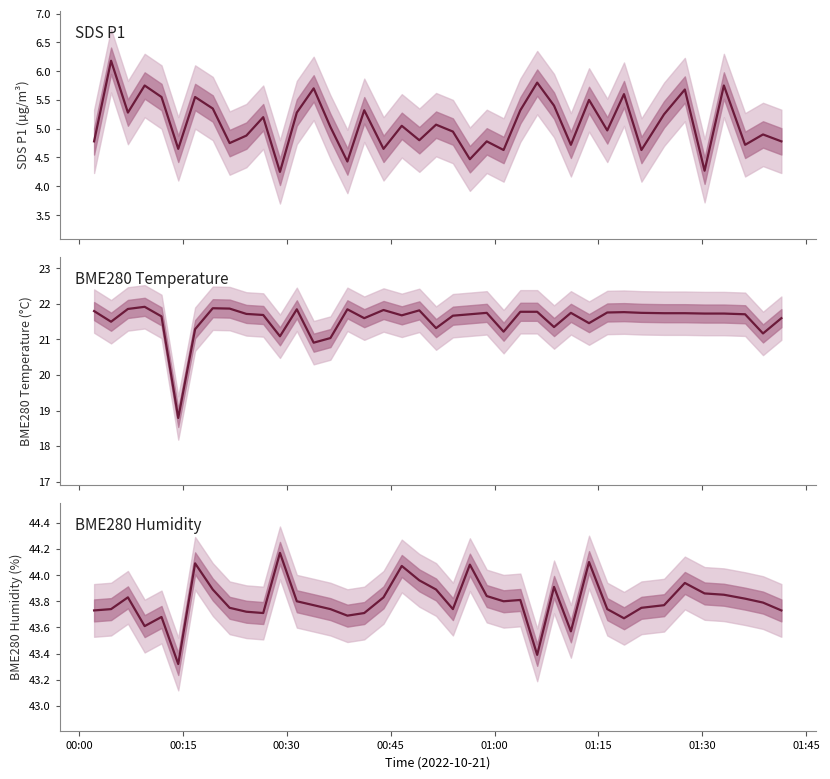

Which series has the largest range (max minus min)?

BME280 Temperature